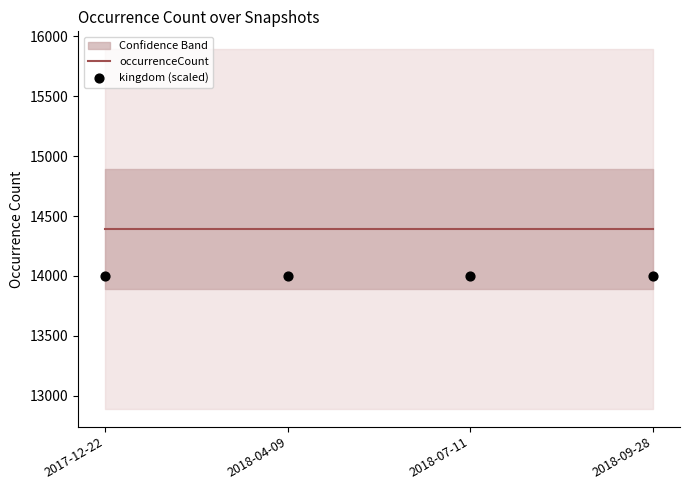

At how many categories does at least one series exceed 14266?

4